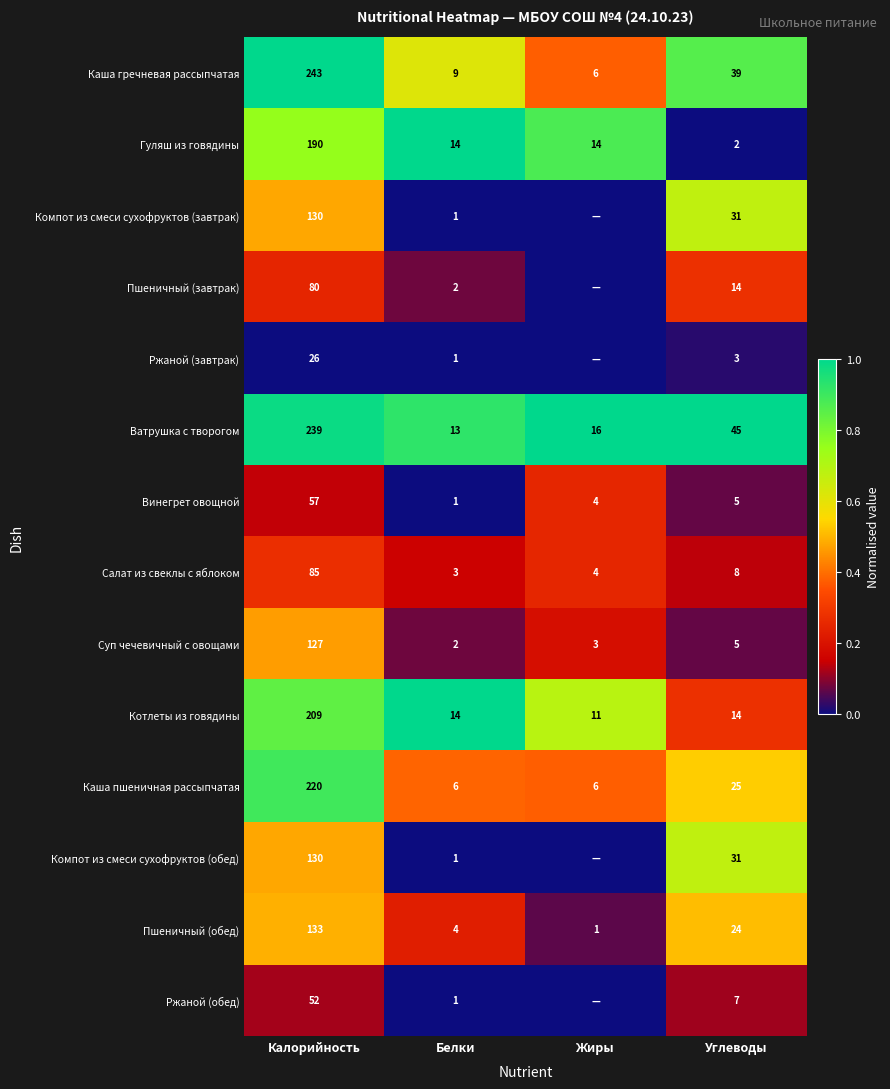

What is the total value across all series at Углеводы?

253